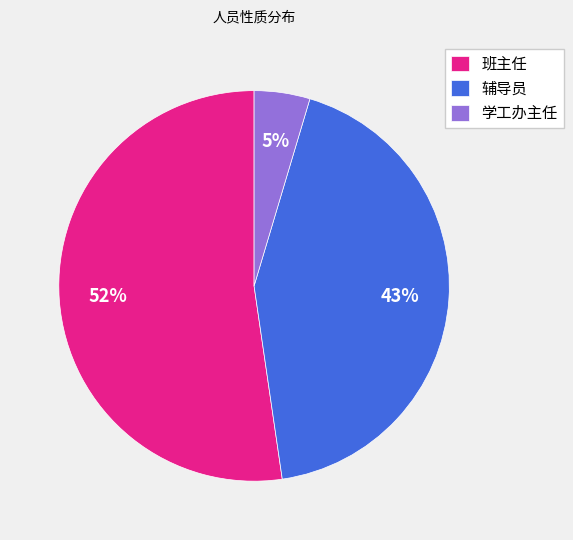

Is the sum of 班主任 and 辅导员 greater than half?

Yes